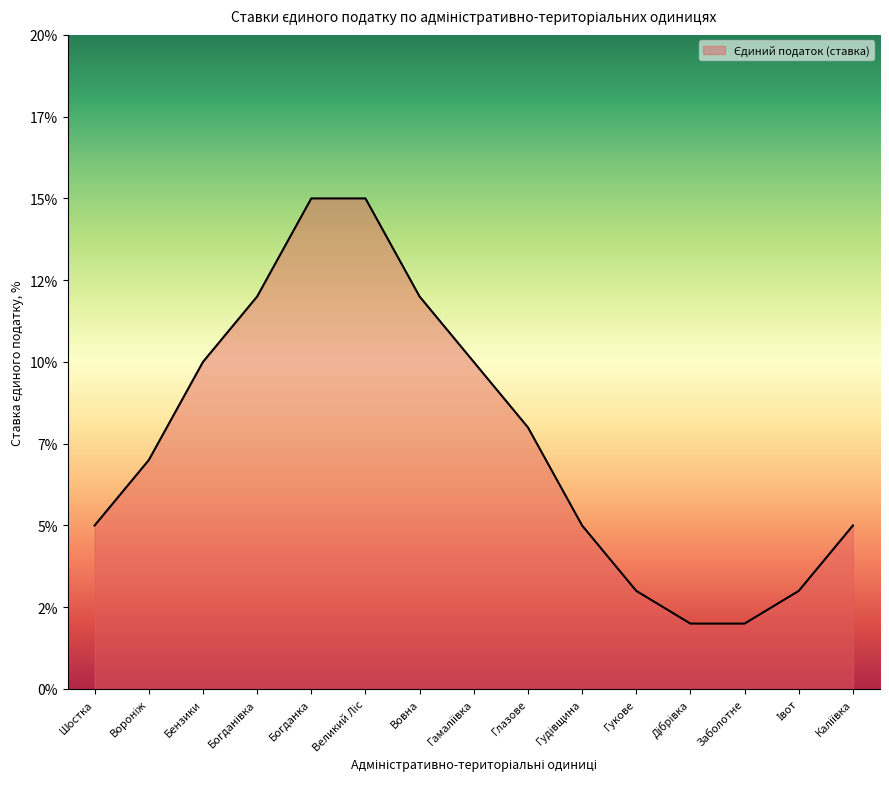

Does the chart have visible grid lines?

No